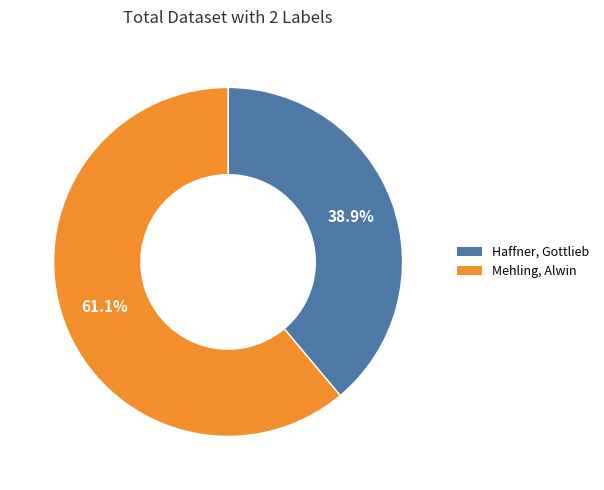

Which category accounts for the majority?

Mehling, Alwin